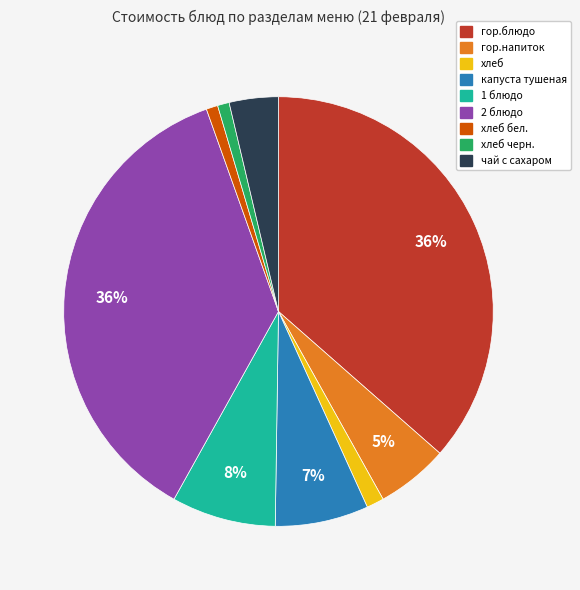

Does any single category account for the majority?

No